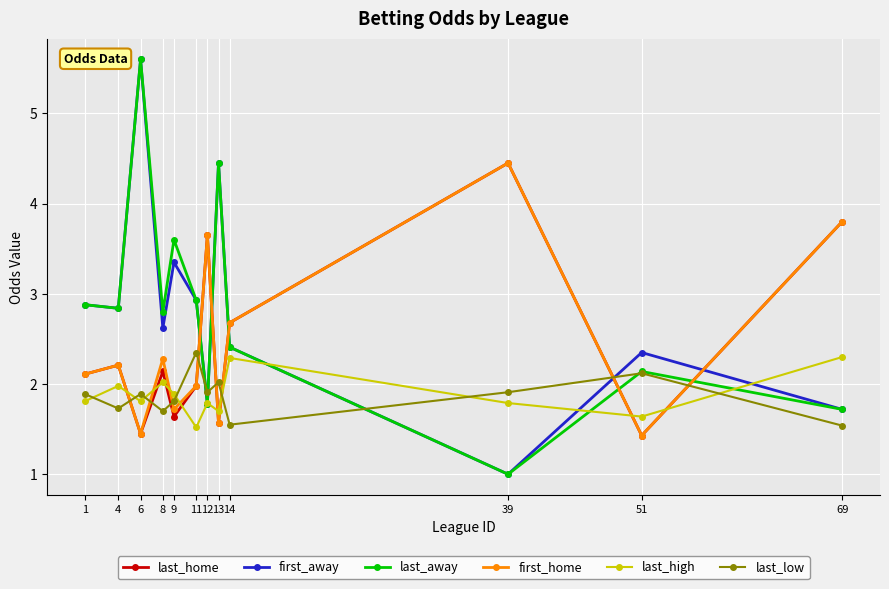

What is the average value of the first_home series?

2.4